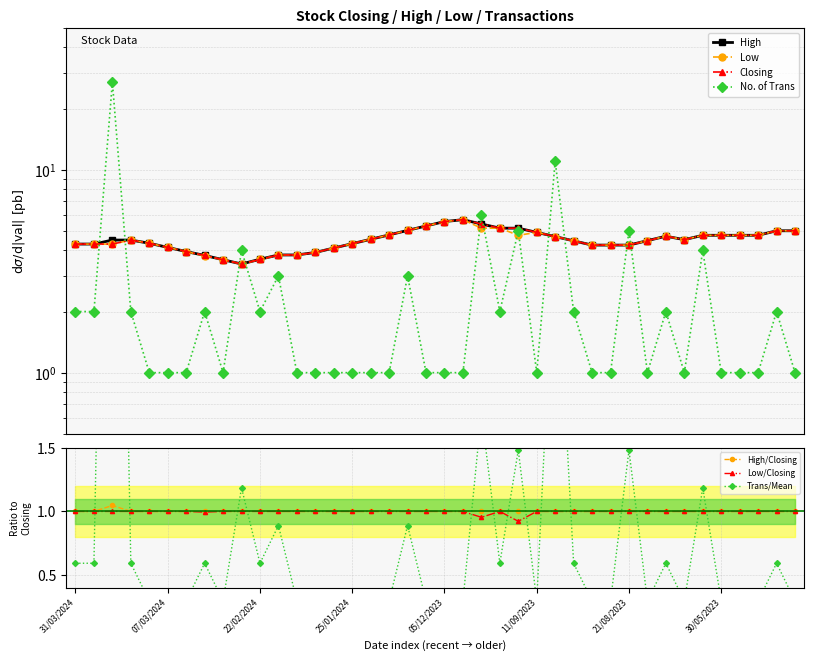

True or false: Closing and Low intersect in this chart.

False